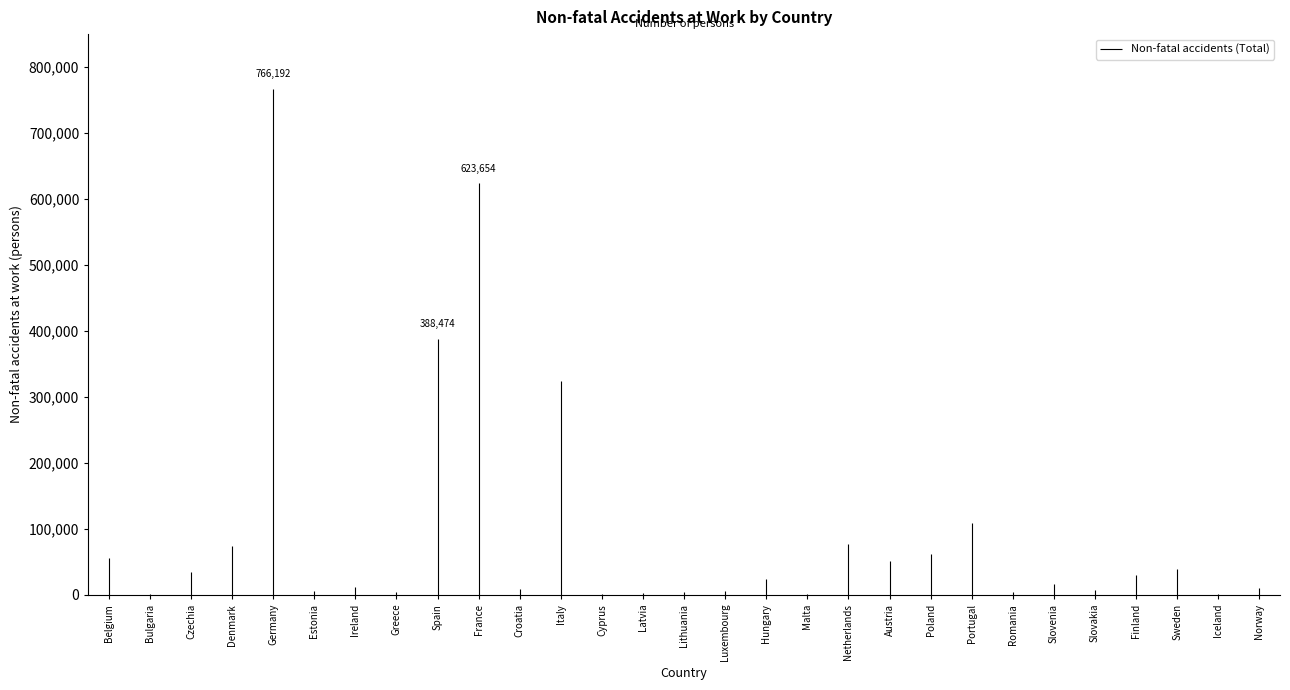

Does the chart display data point markers on the line(s)?

No